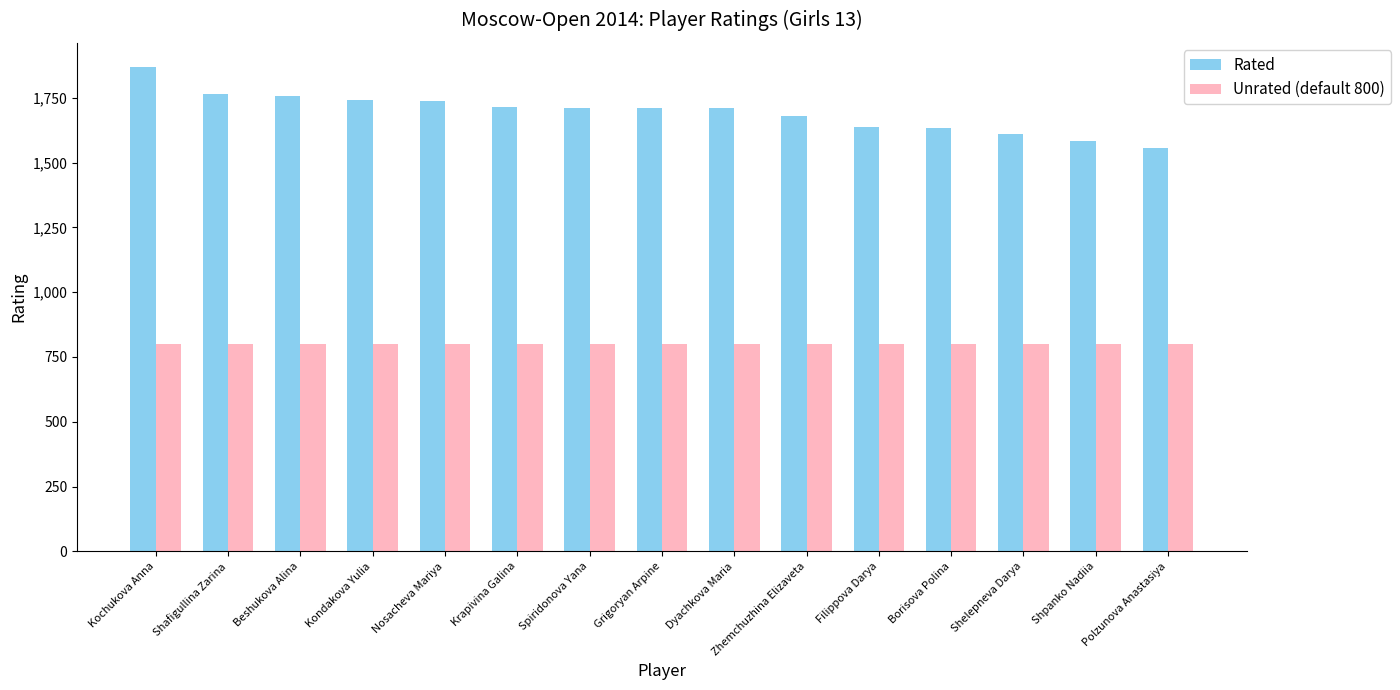

At which category is the sum across all series the highest?

Kochukova Anna